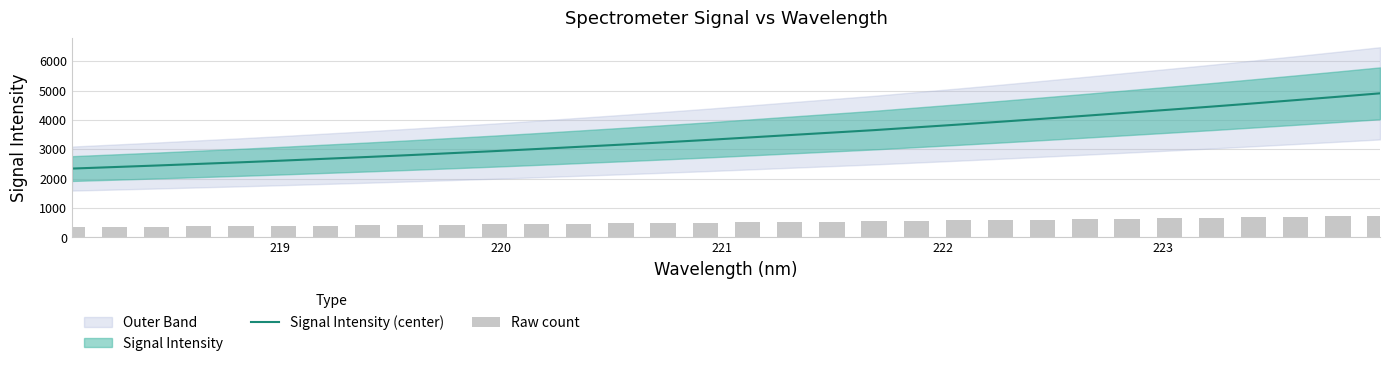

What is the lowest value of the Signal Intensity (center) series?

2344.0